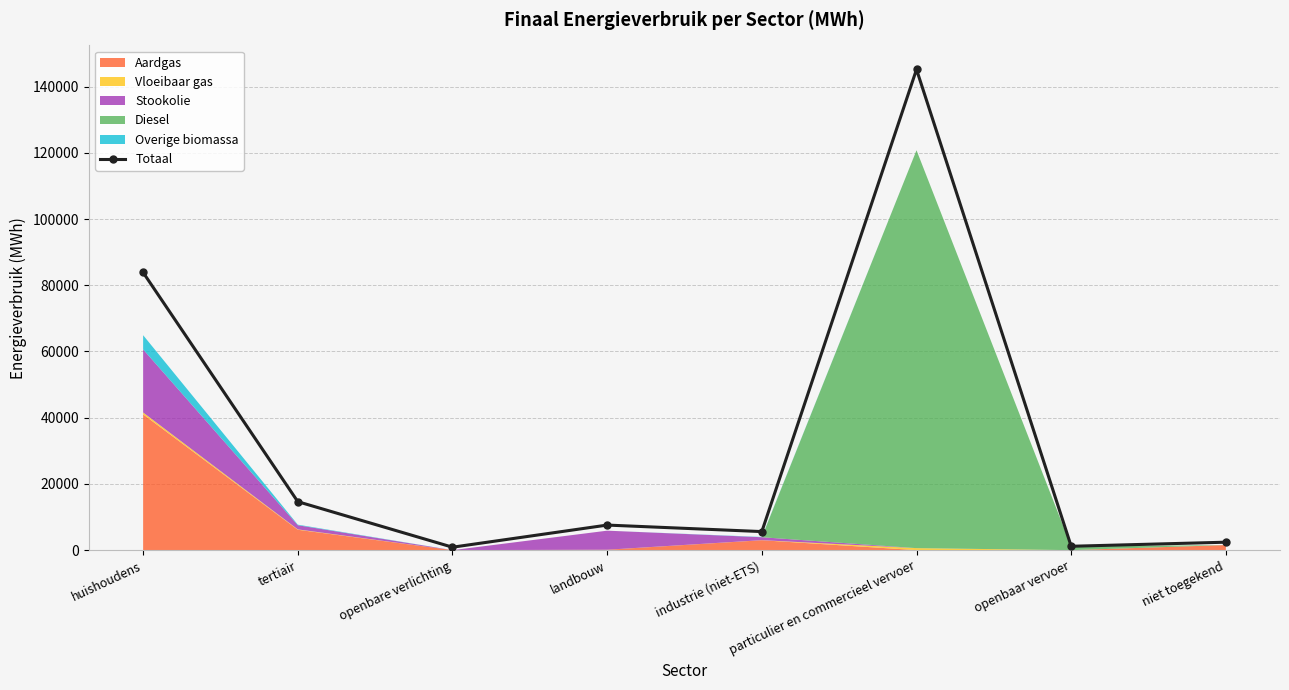

What is the greatest value displayed?

145173.0